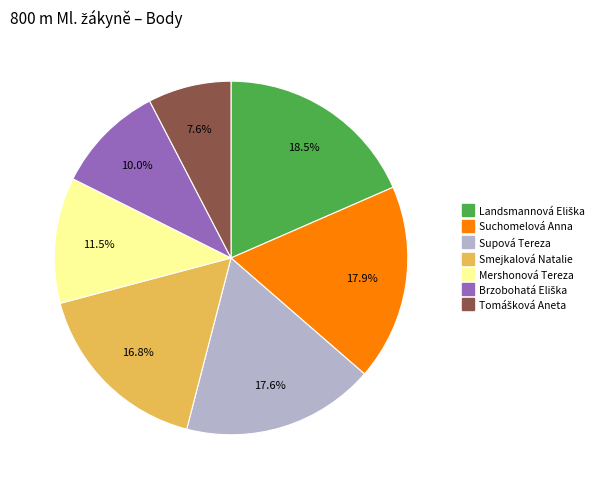

Is Suchomelová Anna the majority of the pie?

No